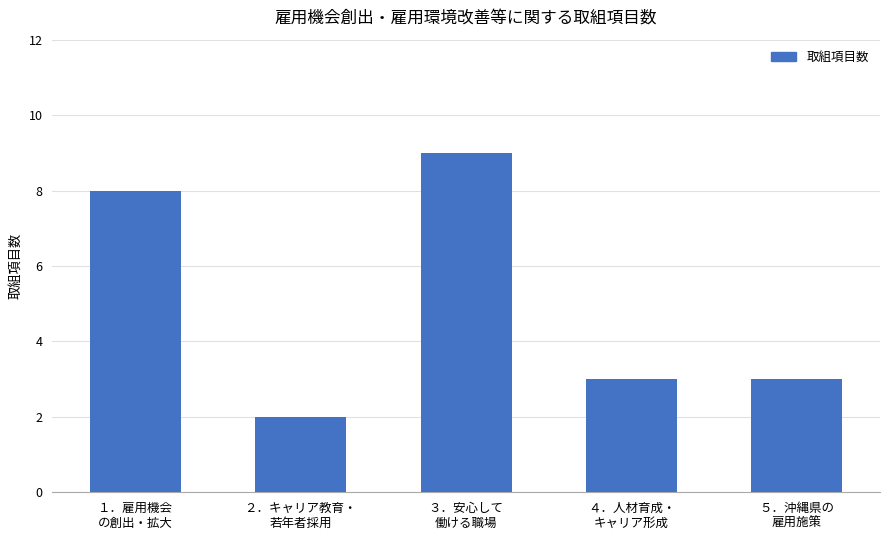

Between ５．沖縄県の
雇用施策 and １．雇用機会
の創出・拡大, which is larger?

１．雇用機会
の創出・拡大